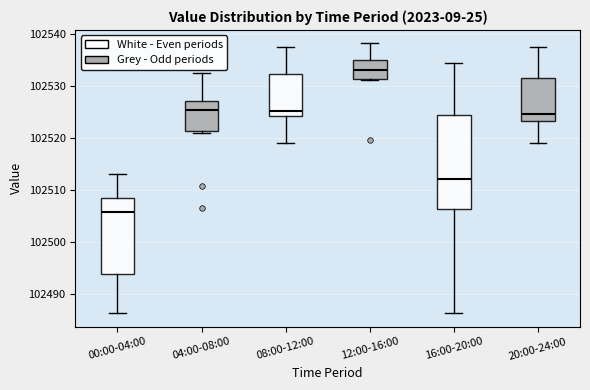

Which box is the tallest, from its lower edge to its upper edge?

16:00-20:00